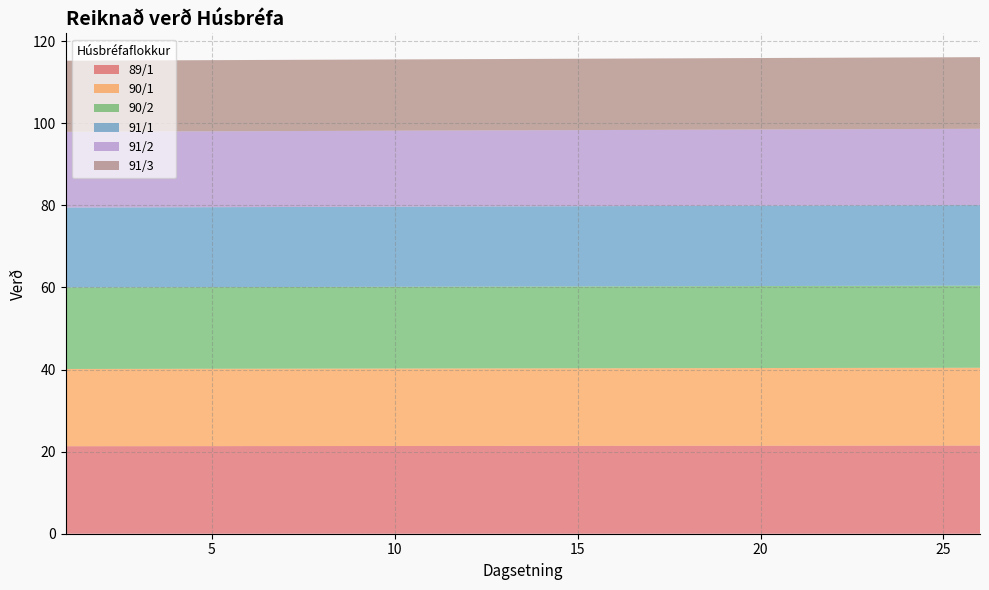

Reading left to right, what are all the values shown in this chart?

89/1: 21.3	21.3	21.3	21.3	21.3	21.3	21.4	21.4	21.4	21.4	21.4	21.4	21.4	21.4	21.4	21.4	21.4	21.4	21.4	21.4	21.4	21.4	21.5	21.5	21.5	21.5
90/1: 18.8	18.8	18.8	18.8	18.8	18.8	18.9	18.9	18.9	18.9	18.9	18.9	18.9	18.9	18.9	18.9	18.9	18.9	18.9	18.9	18.9	18.9	18.9	18.9	19.0	19.0
90/2: 19.9	19.9	19.9	19.9	19.9	19.9	19.9	19.9	19.9	19.9	19.9	19.9	19.9	19.9	19.9	19.9	20.0	20.0	20.0	20.0	20.0	20.0	20.0	20.0	20.0	20.0
91/1: 19.5	19.5	19.5	19.5	19.5	19.5	19.5	19.5	19.5	19.5	19.5	19.5	19.5	19.5	19.5	19.5	19.6	19.6	19.6	19.6	19.6	19.6	19.6	19.6	19.6	19.6
91/2: 18.5	18.5	18.5	18.5	18.5	18.5	18.5	18.5	18.5	18.5	18.5	18.5	18.5	18.5	18.5	18.5	18.5	18.6	18.6	18.6	18.6	18.6	18.6	18.6	18.6	18.6
91/3: 17.3	17.3	17.3	17.3	17.3	17.3	17.3	17.4	17.4	17.4	17.4	17.4	17.4	17.4	17.4	17.4	17.4	17.4	17.4	17.4	17.4	17.4	17.4	17.4	17.4	17.4